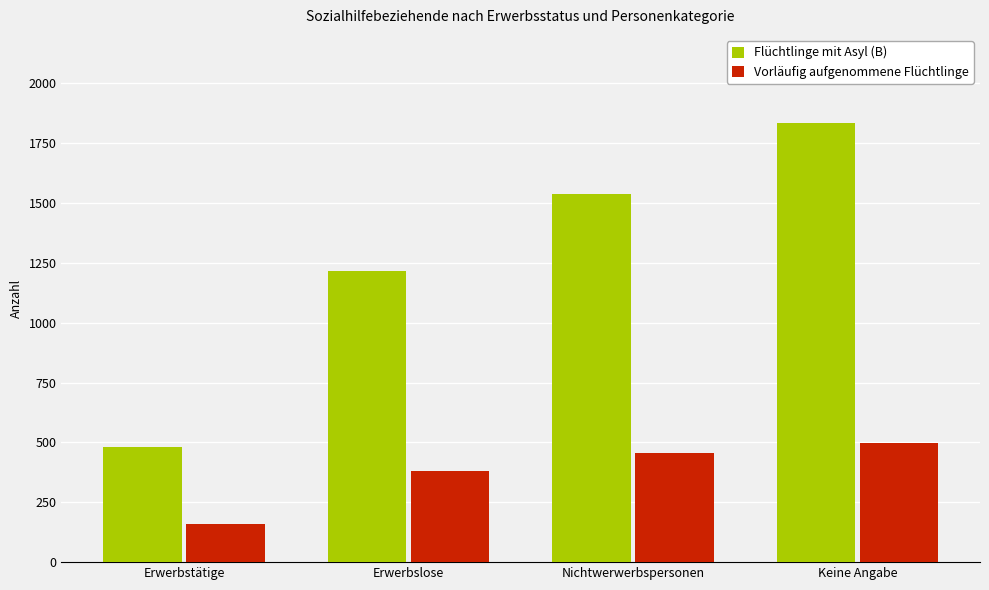

Which series has the largest range (max minus min)?

Flüchtlinge mit Asyl (B)